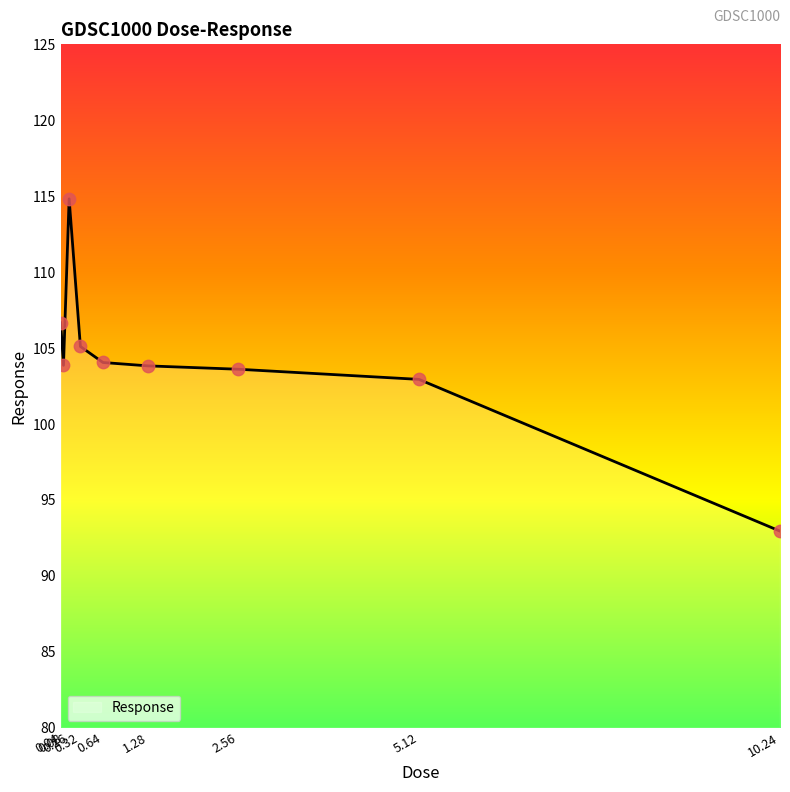

Approximately how many times larger is the value at 0.16 compared to 1.28?

1.1